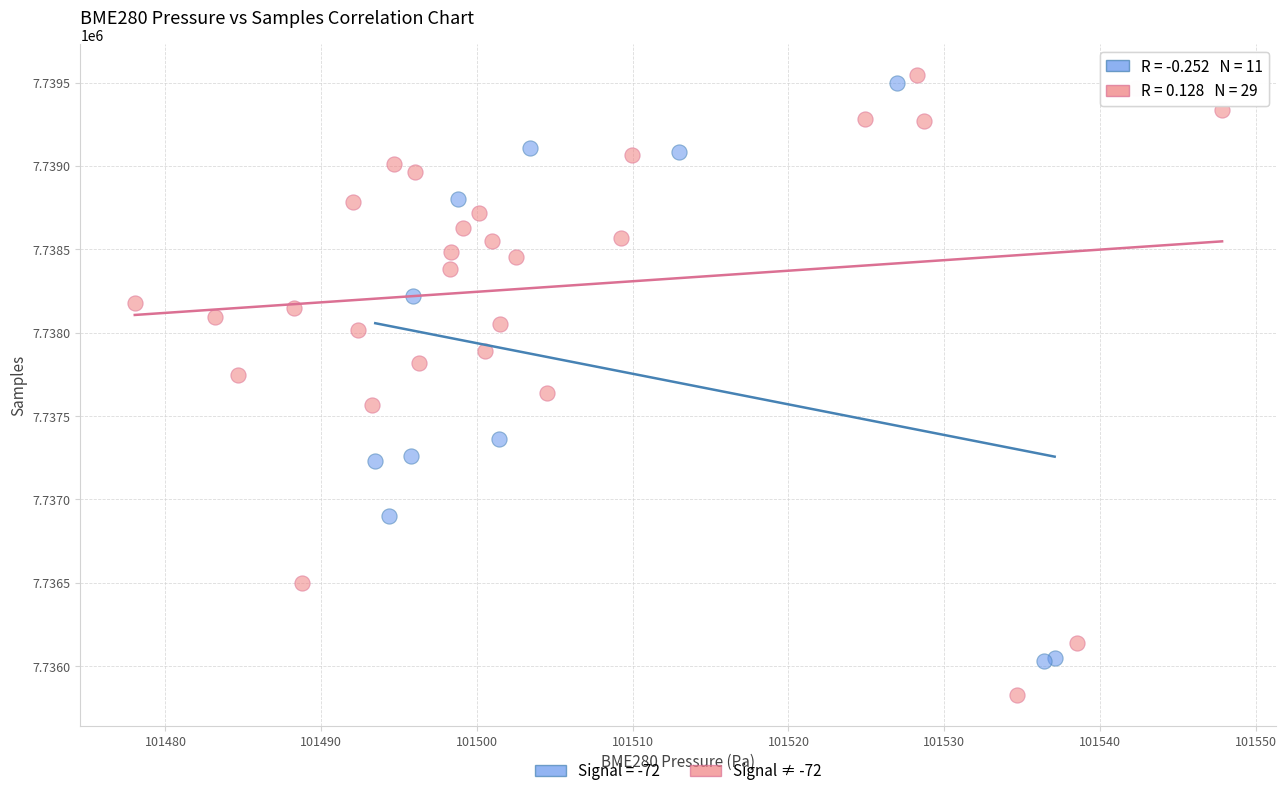

Which series has the largest Y range (max minus min)?

Signal ≠ -72